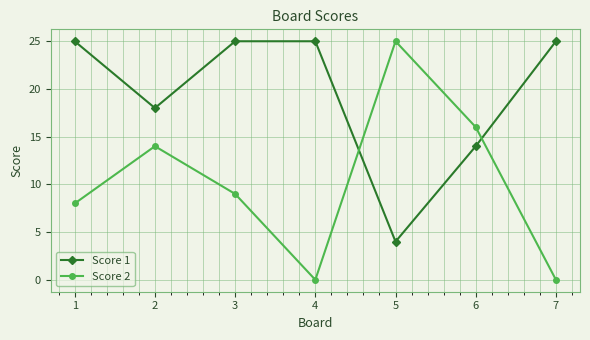

What is the sum of all Score 2 values?

72